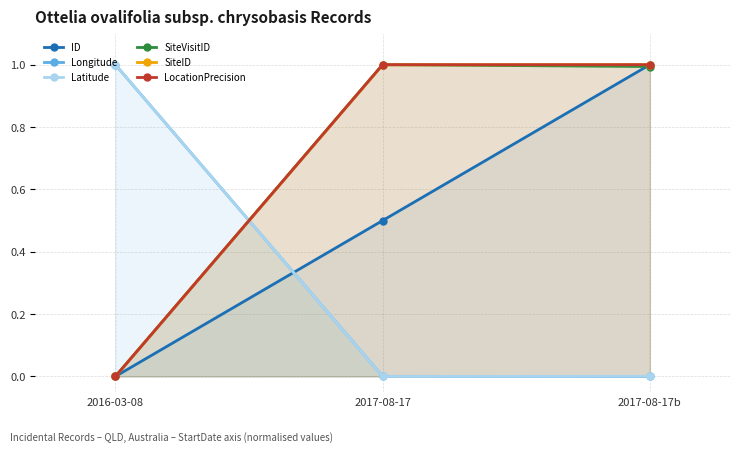

Which series has the largest total across all categories?

LocationPrecision